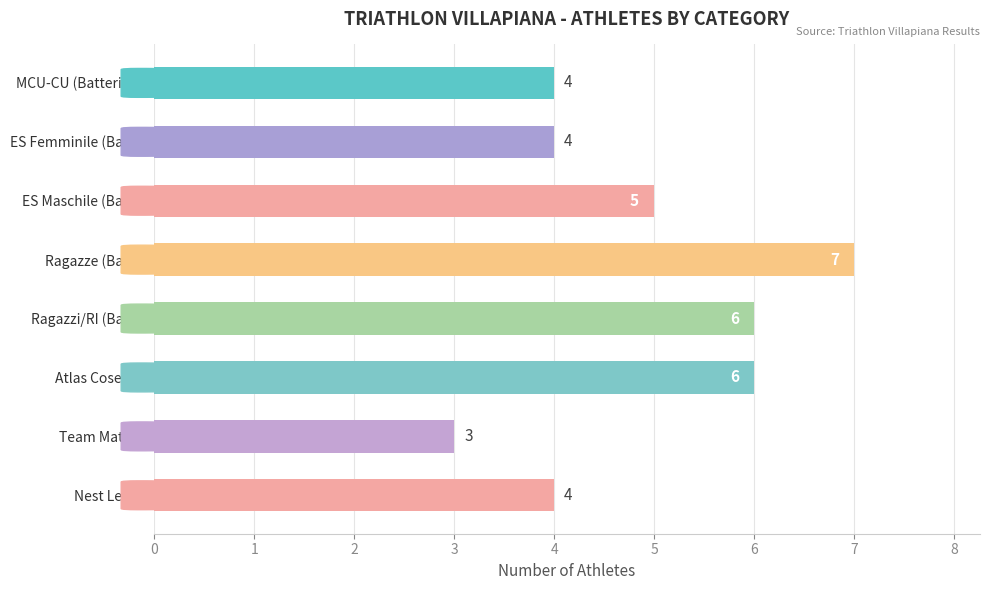

Which has a higher value, Ragazze (Bat.3) or Atlas Cosenza?

Ragazze (Bat.3)